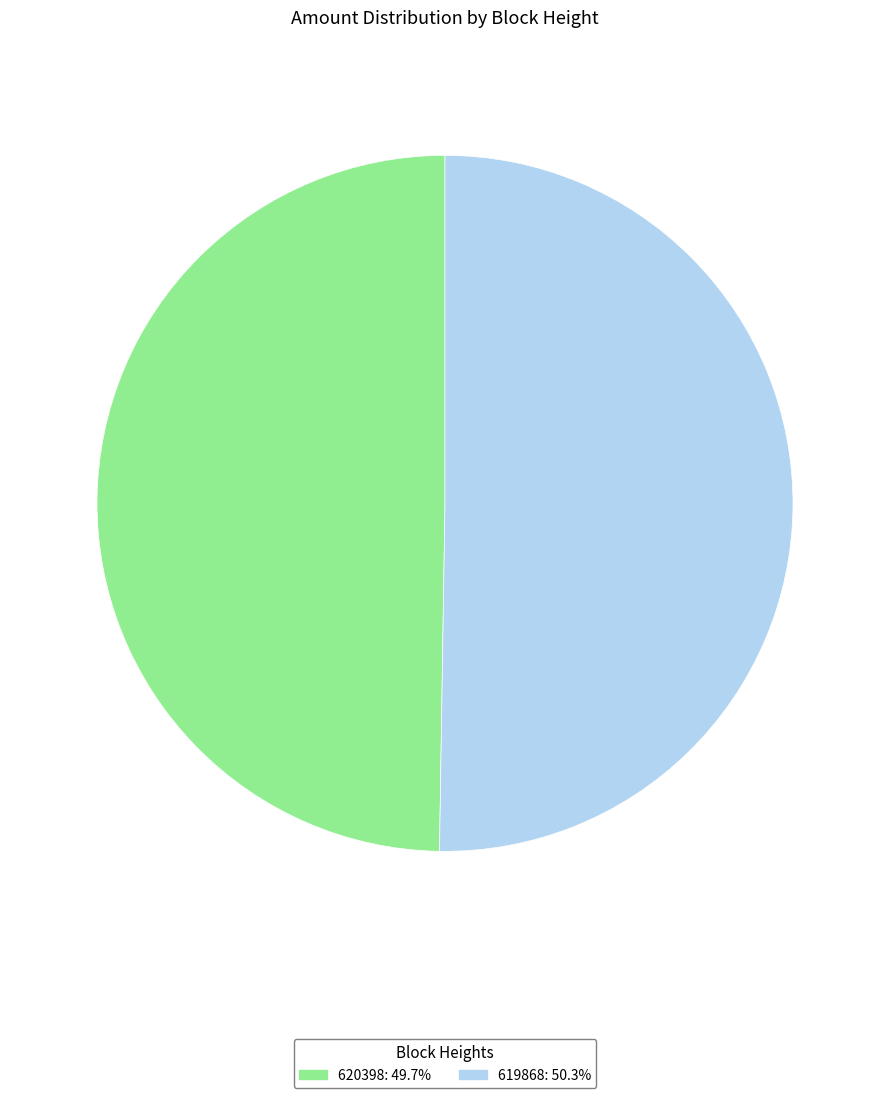

Is the sum of 619868 and 620398 greater than half?

Yes